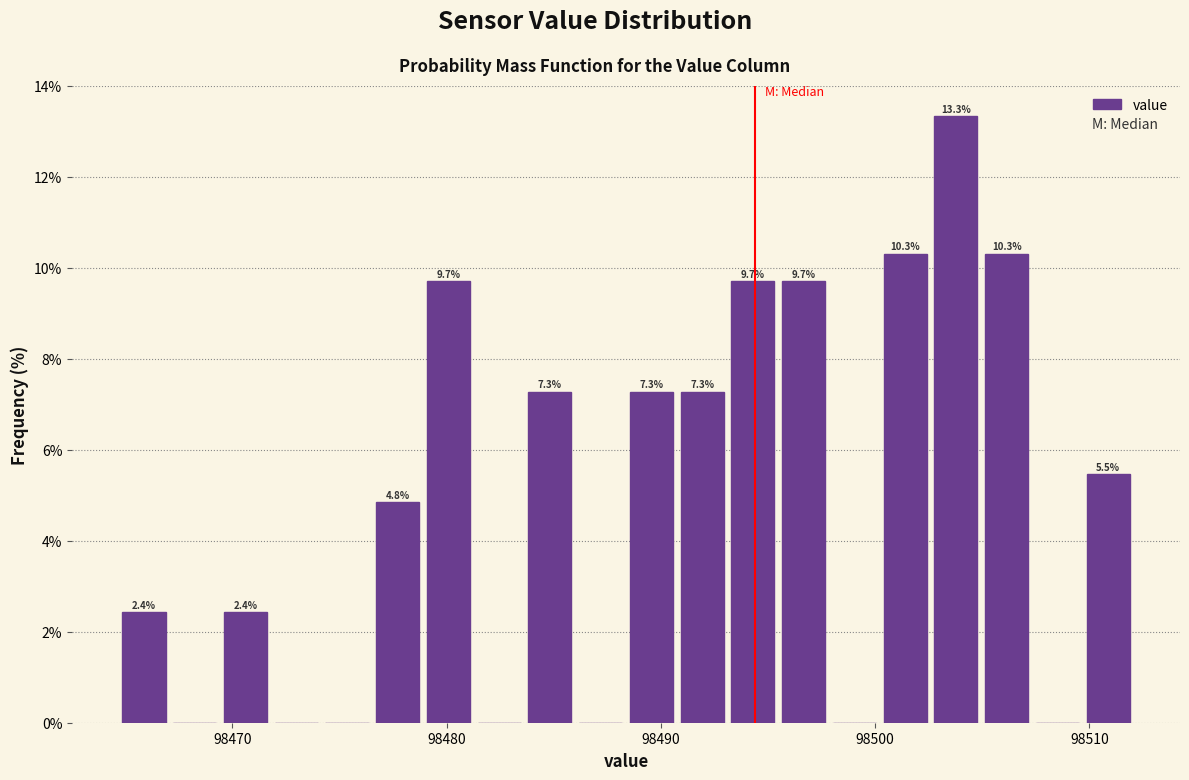

Around what value on the x-axis is the tallest bar? Give the approximate position of its centre, as read against the axis.

98504